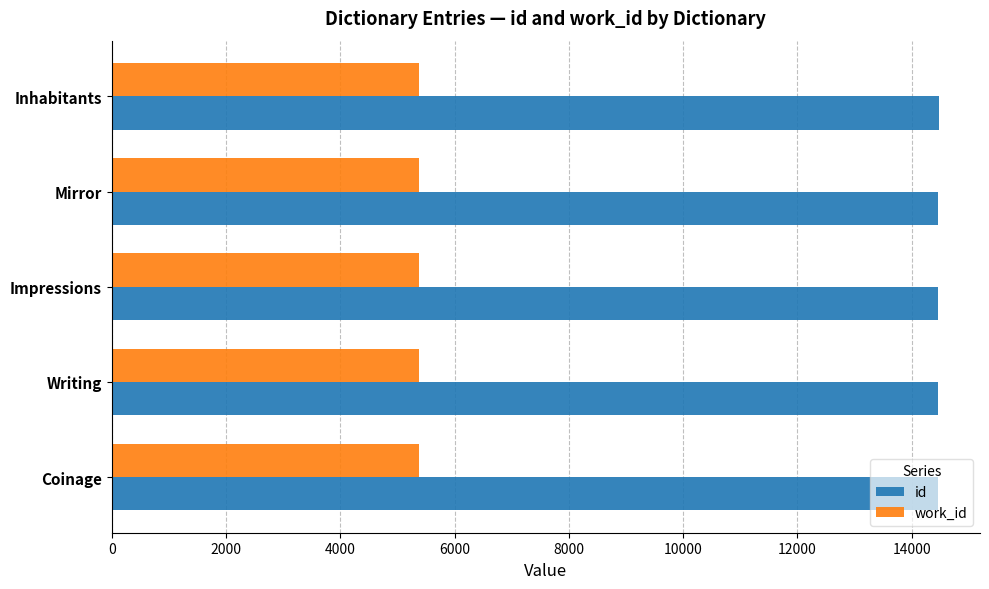

At how many categories does at least one series exceed 13291?

5